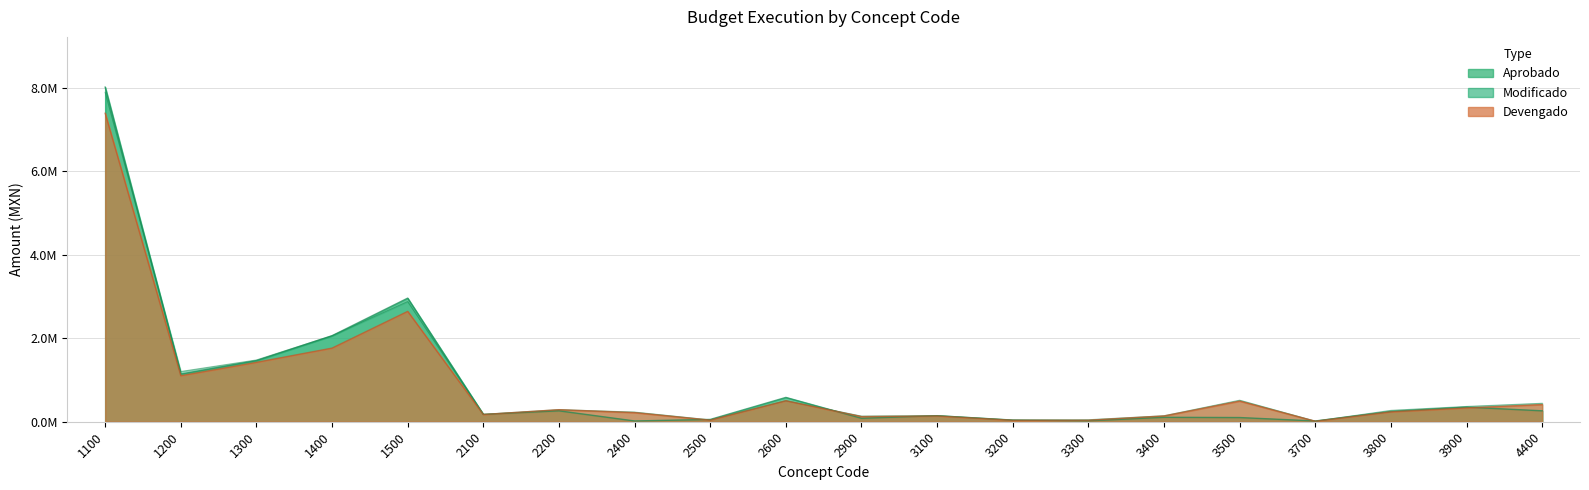

Does the chart have visible grid lines?

Yes